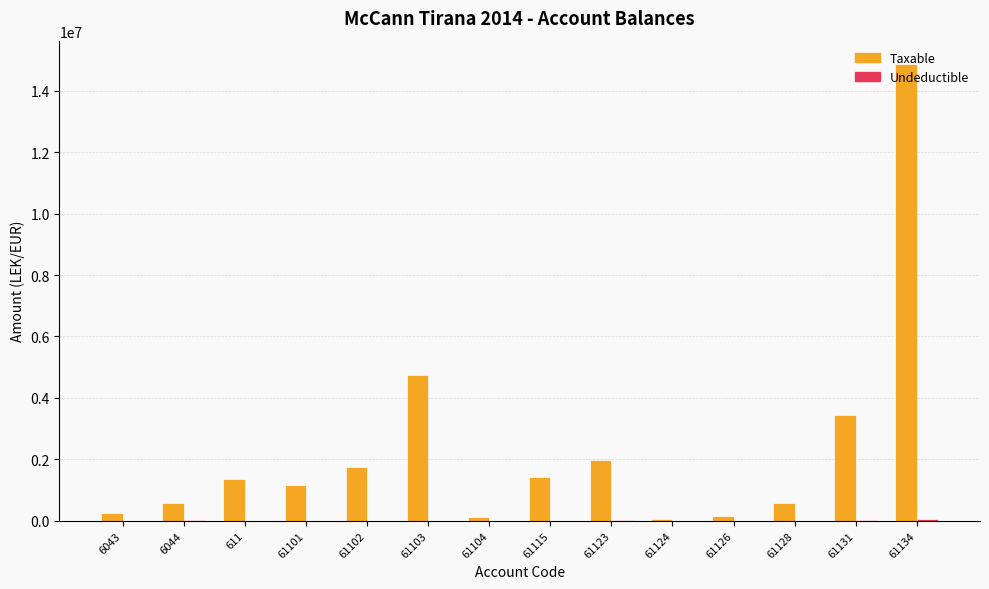

Are the bars grouped side by side (vs. stacked)?

Yes